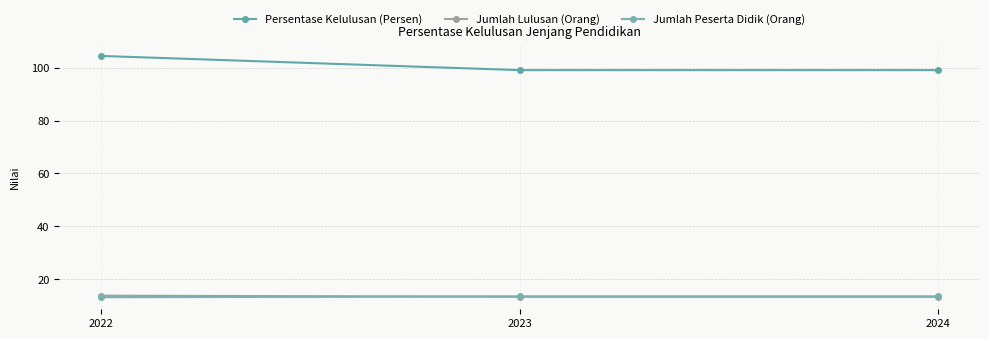

The Persentase Kelulusan (Persen) series shows 99.1 at 2023. True or false?

True